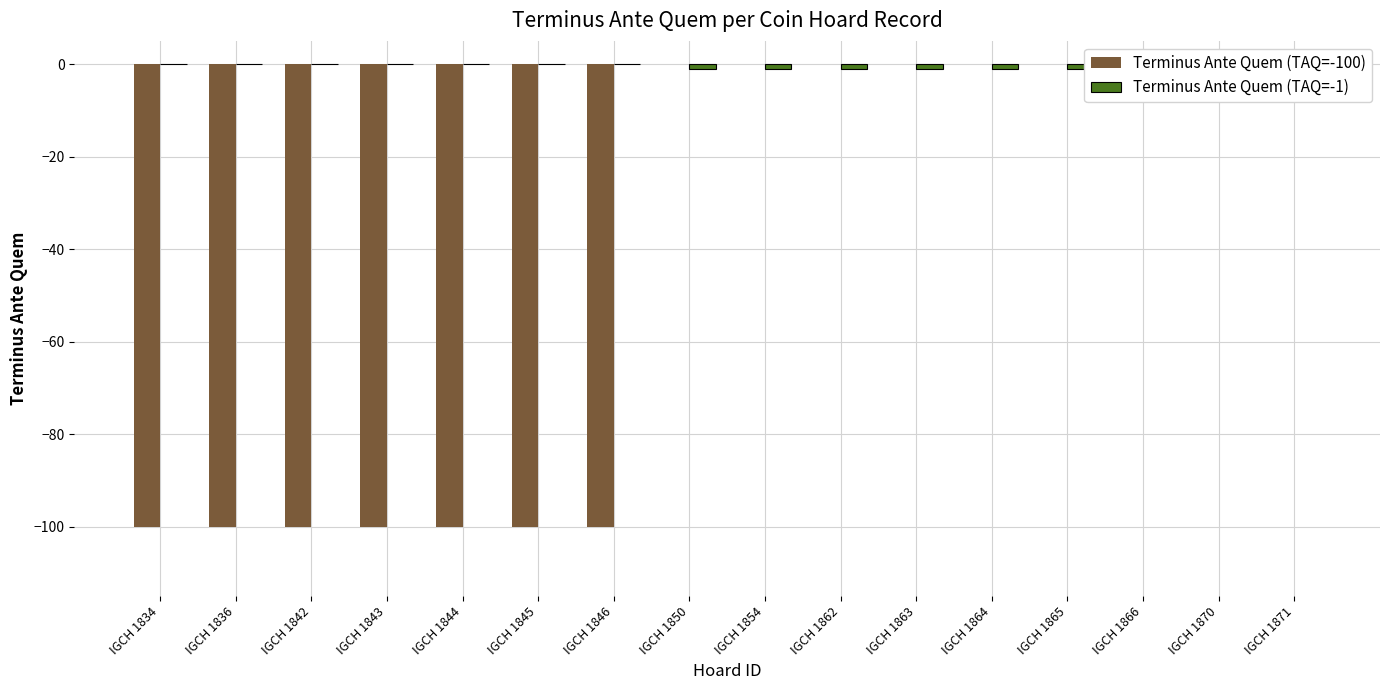

The value of Terminus Ante Quem (TAQ=-100) at IGCH 1866 is 0. True or false?

True